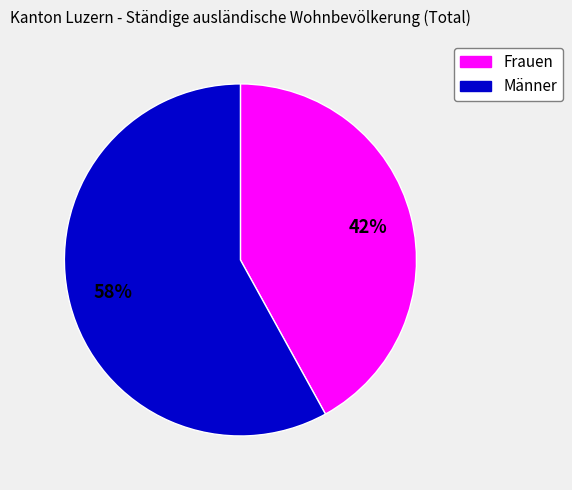

To the nearest percent, what is the average slice percentage?

50%